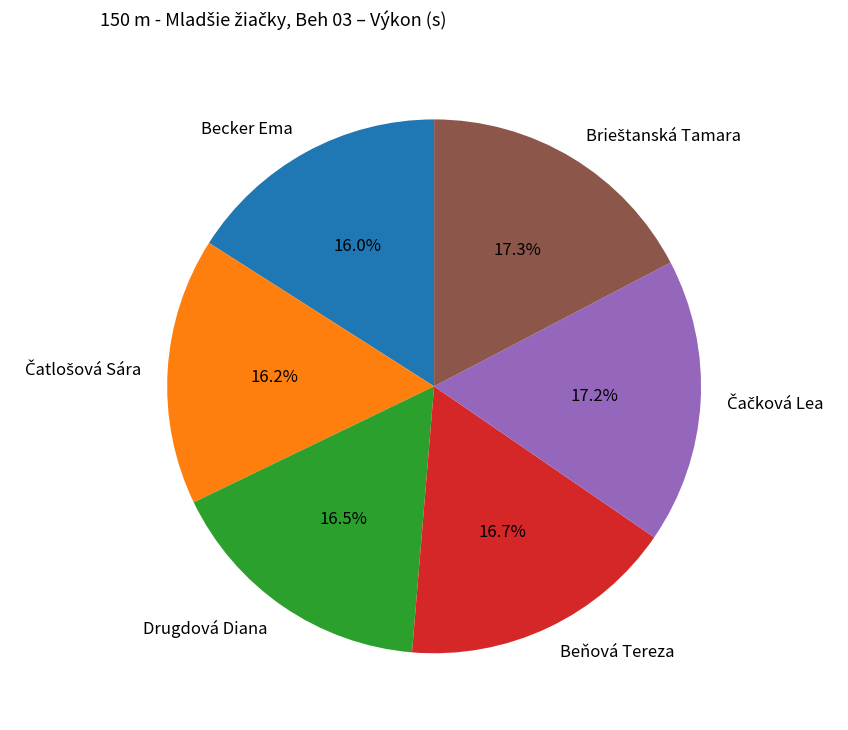

Is there any slice that represents more than half of the pie?

No